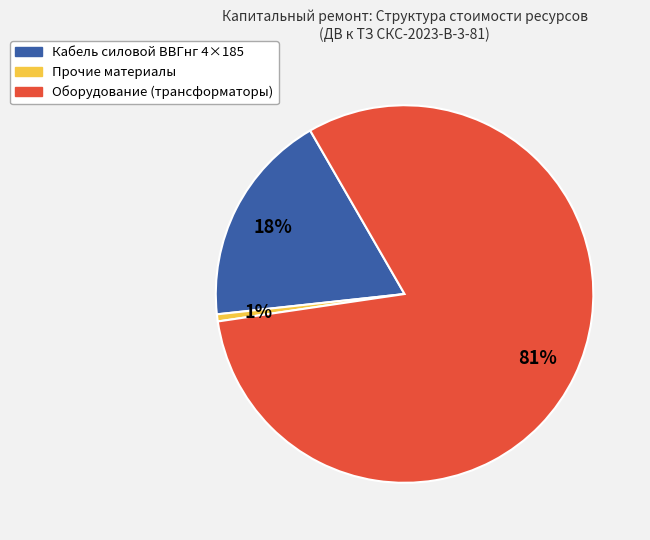

To the nearest percent, what is the difference between the largest and smallest slice percentages?

80%